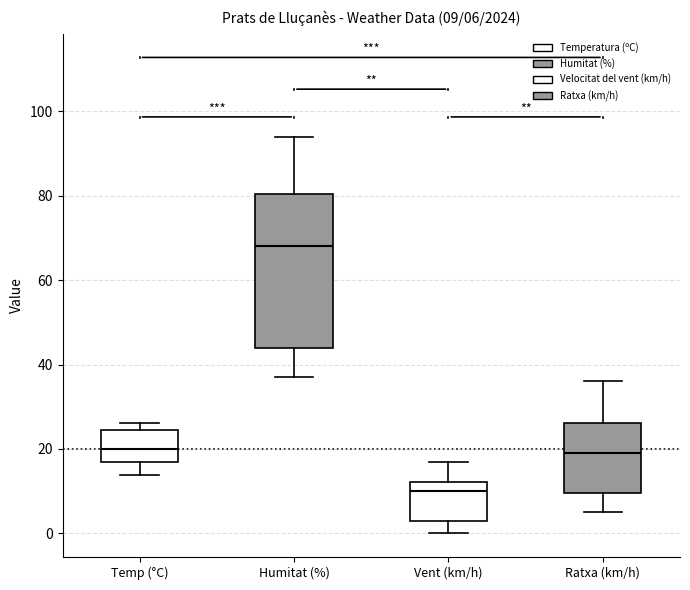

Which box is the tallest, from its lower edge to its upper edge?

Humitat (%)